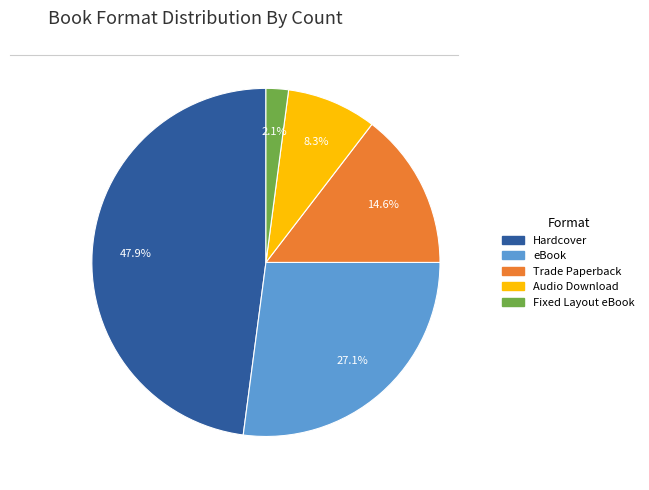

To the nearest percent, what percentage of the pie is Audio Download?

8%